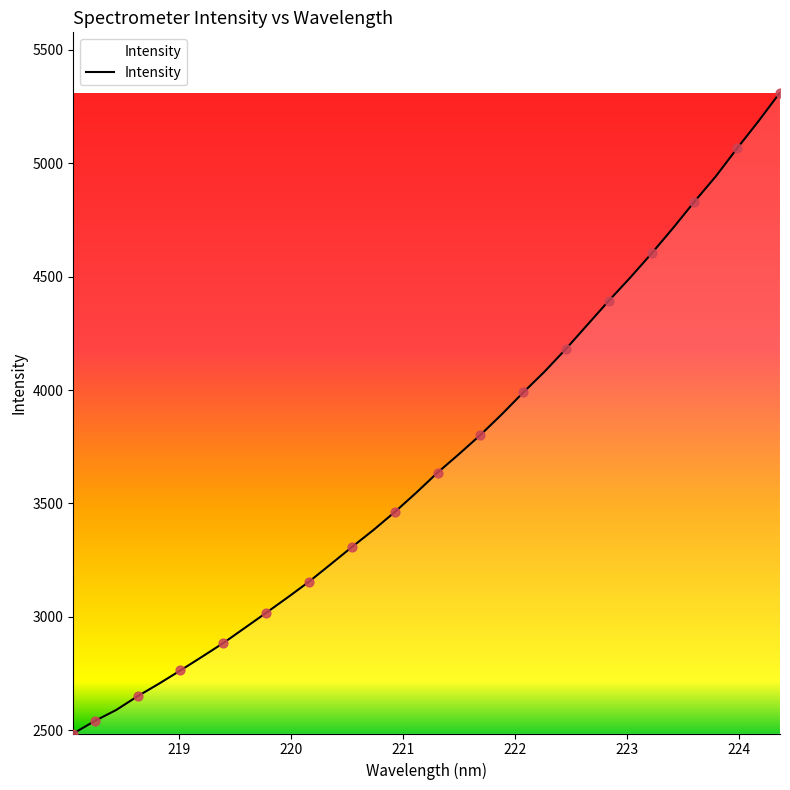

What is the maximum value shown in the chart?

5310.7